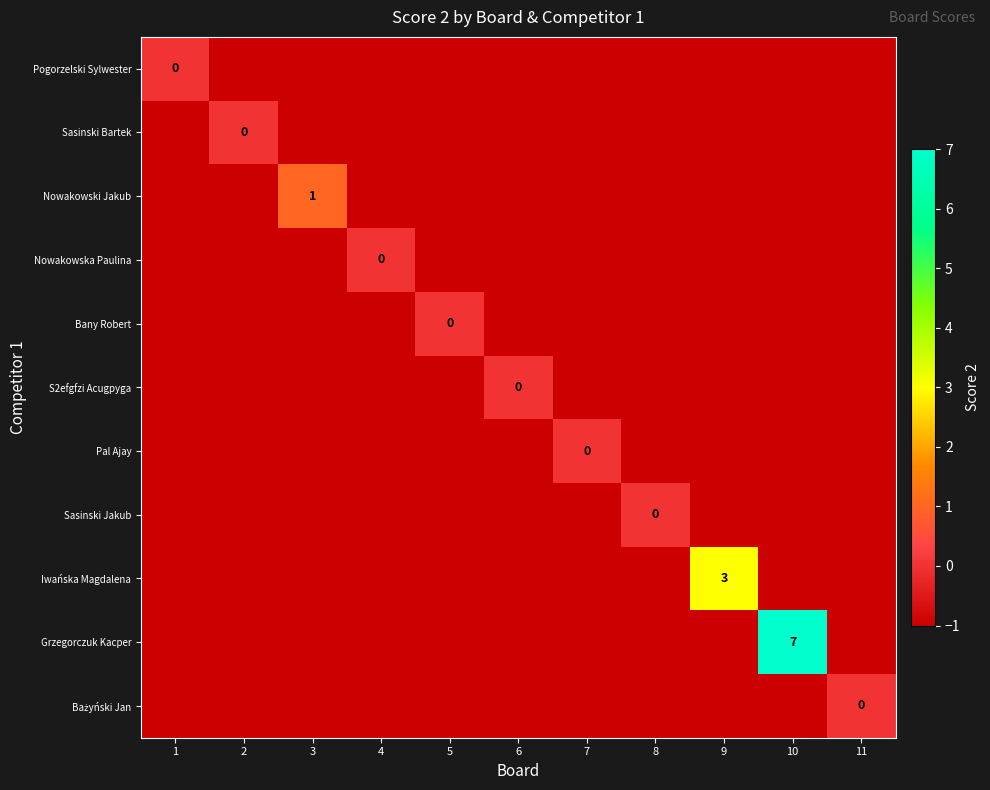

At which category does the chart reach its minimum across all series?

2